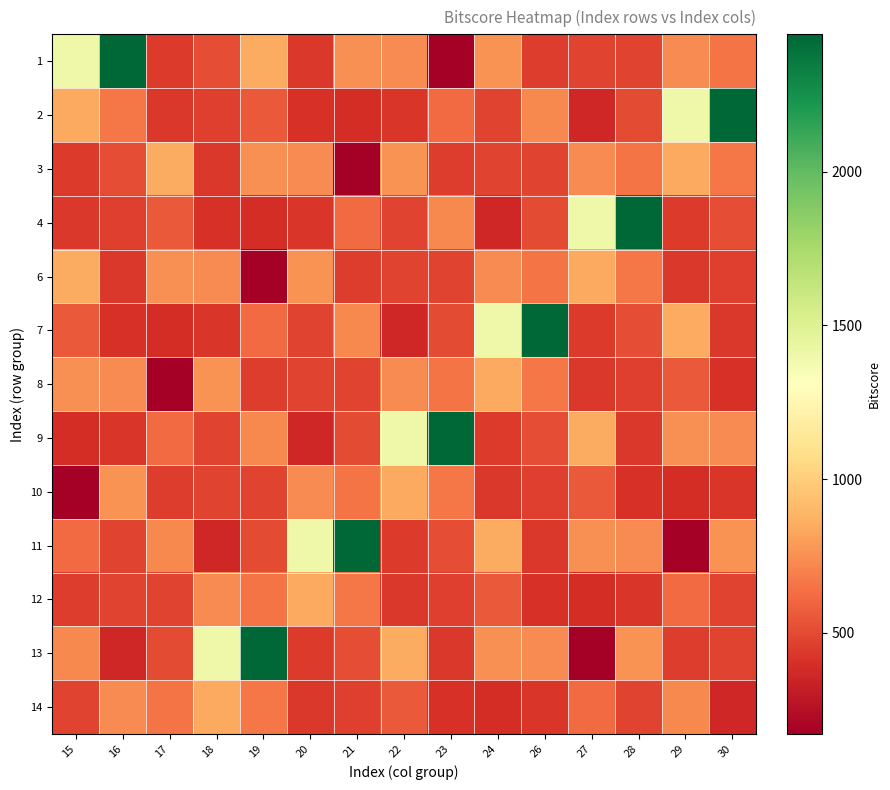

At which category is the sum across all series the highest?

19